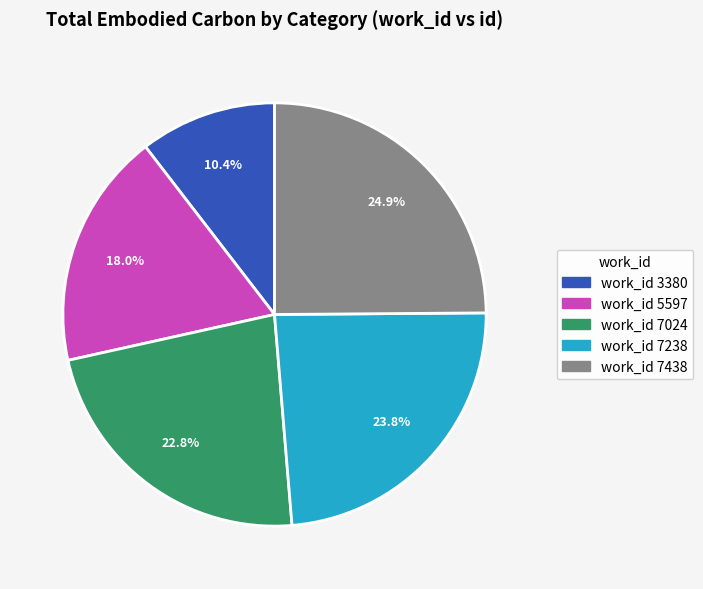

Is there a majority slice in this chart?

No